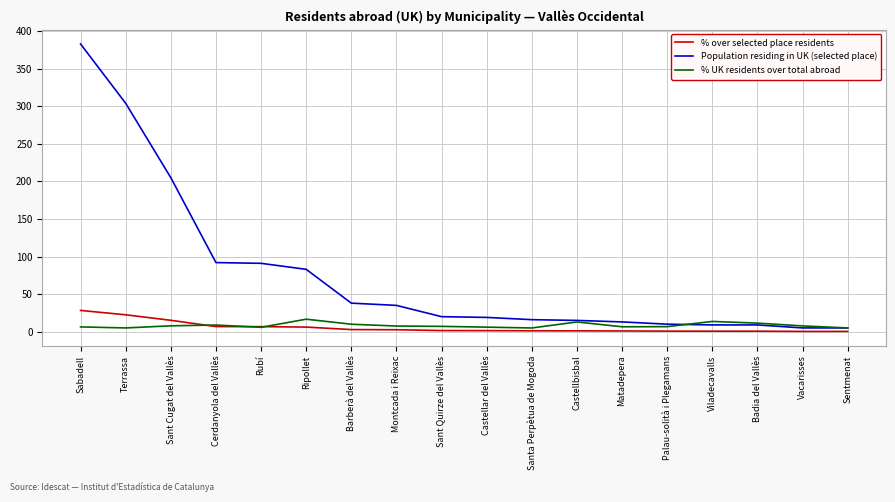

Which series has the largest total across all categories?

Population residing in UK (selected place)